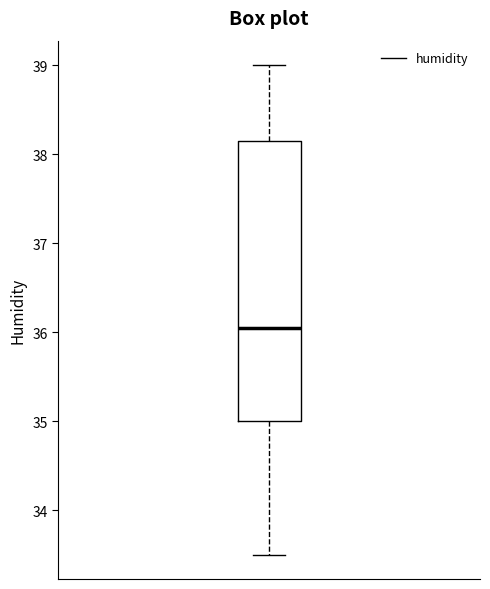

Read this box plot against the y-axis: the position of the median line, the range covered by the box, and the ends of both whiskers. The values are not printed on the chart, so give them approximately, as read against the axis.

median 36.1, box 35.0 to 38.2, whiskers 33.5 to 39.0